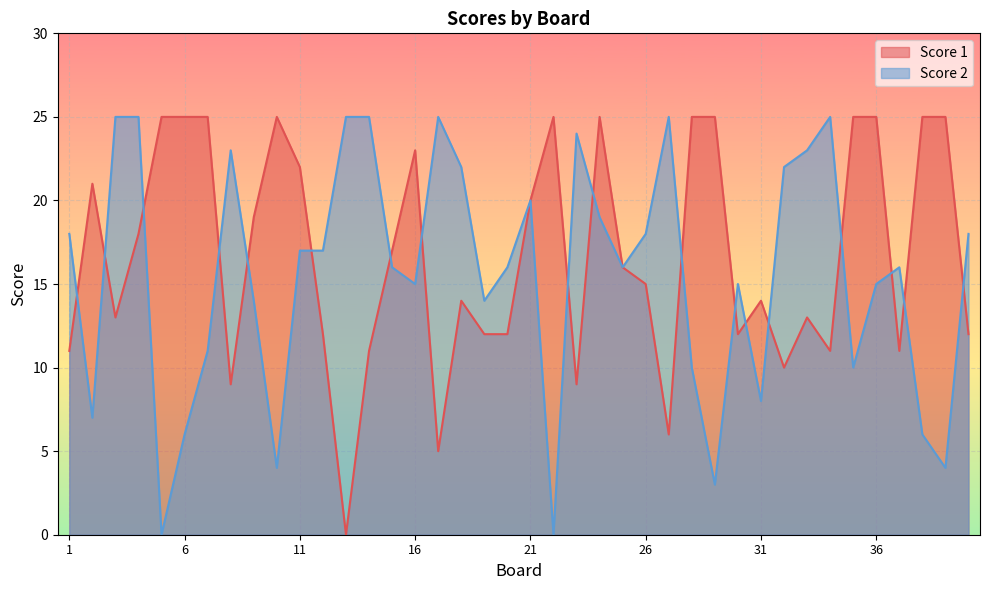

At which category does the chart reach its peak across all series?

5